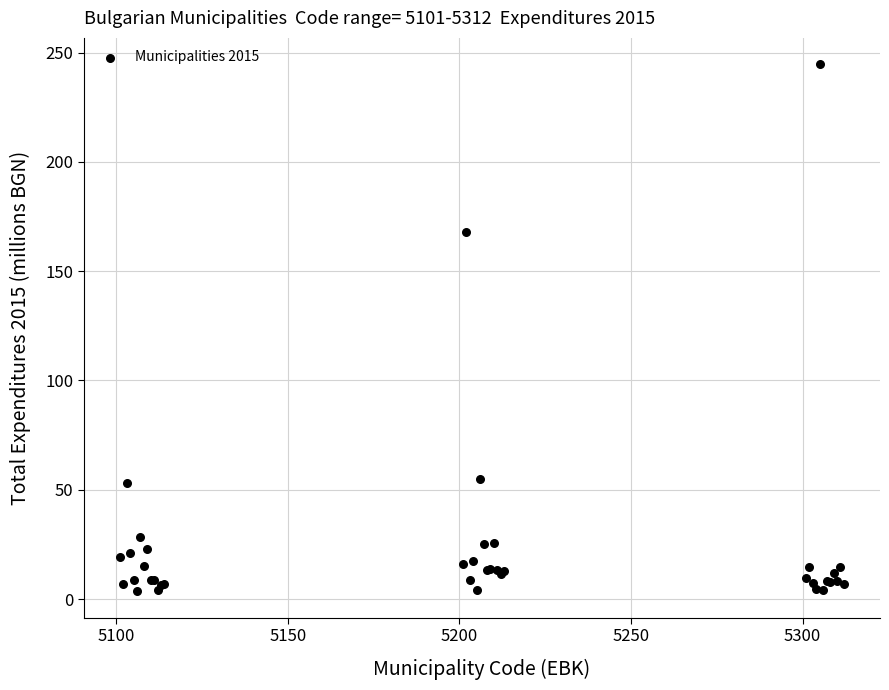

What Y value in the scatter plot is closest to 124?

167.9